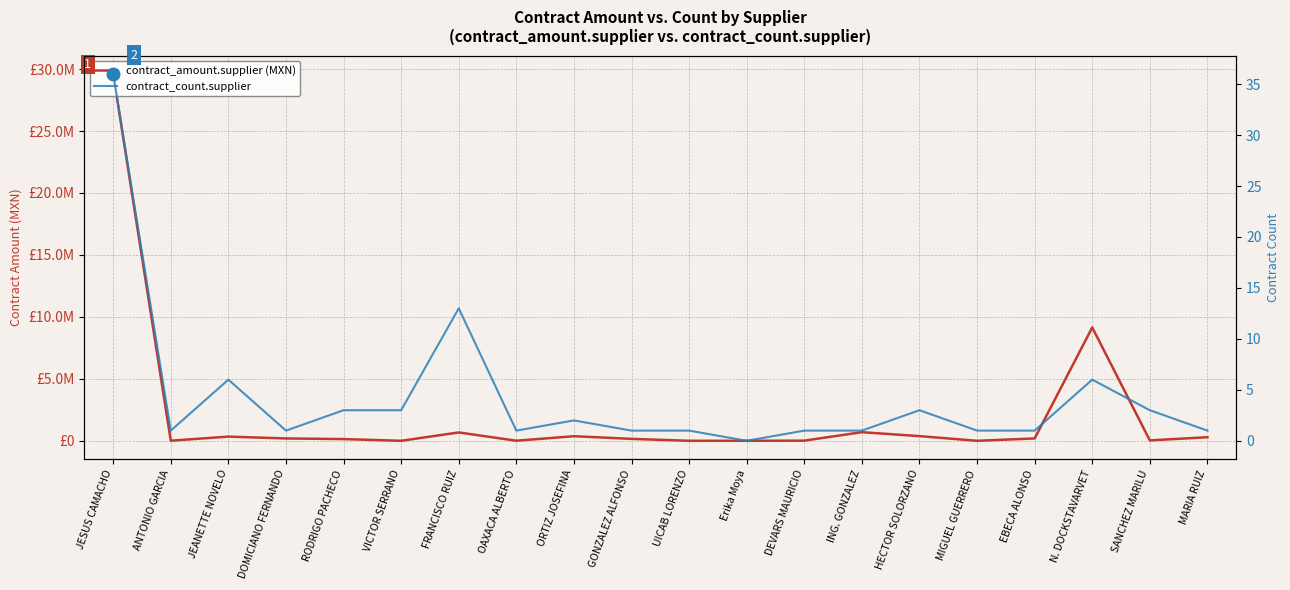

List the series in order of their peak value, highest first.

contract_amount.supplier (MXN), contract_count.supplier